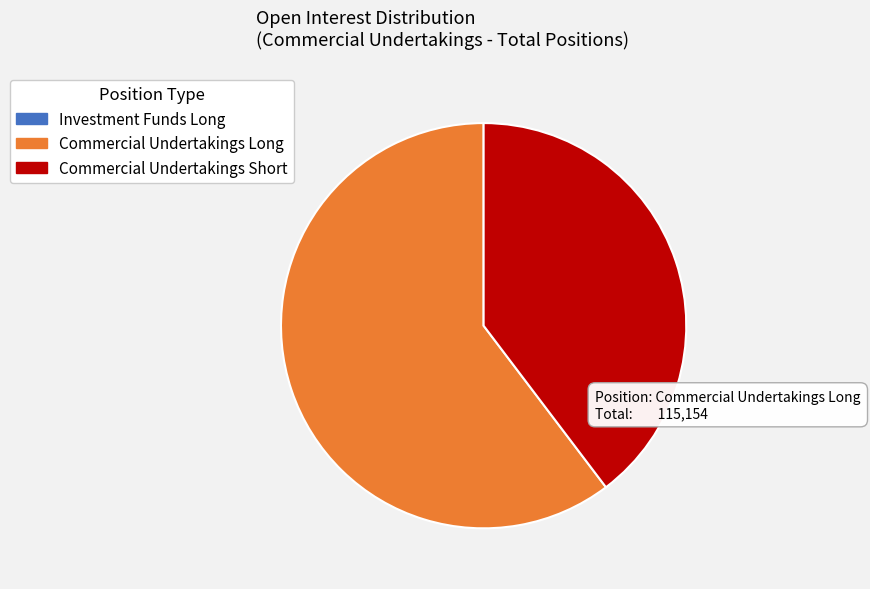

Does Commercial Undertakings Long represent more than half of the total?

Yes